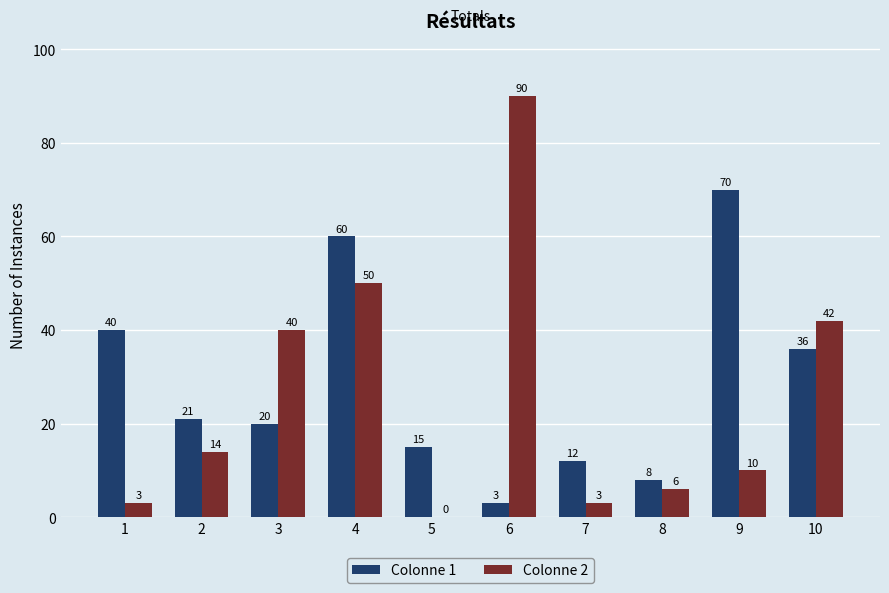

Which series has the largest total across all categories?

Colonne 1